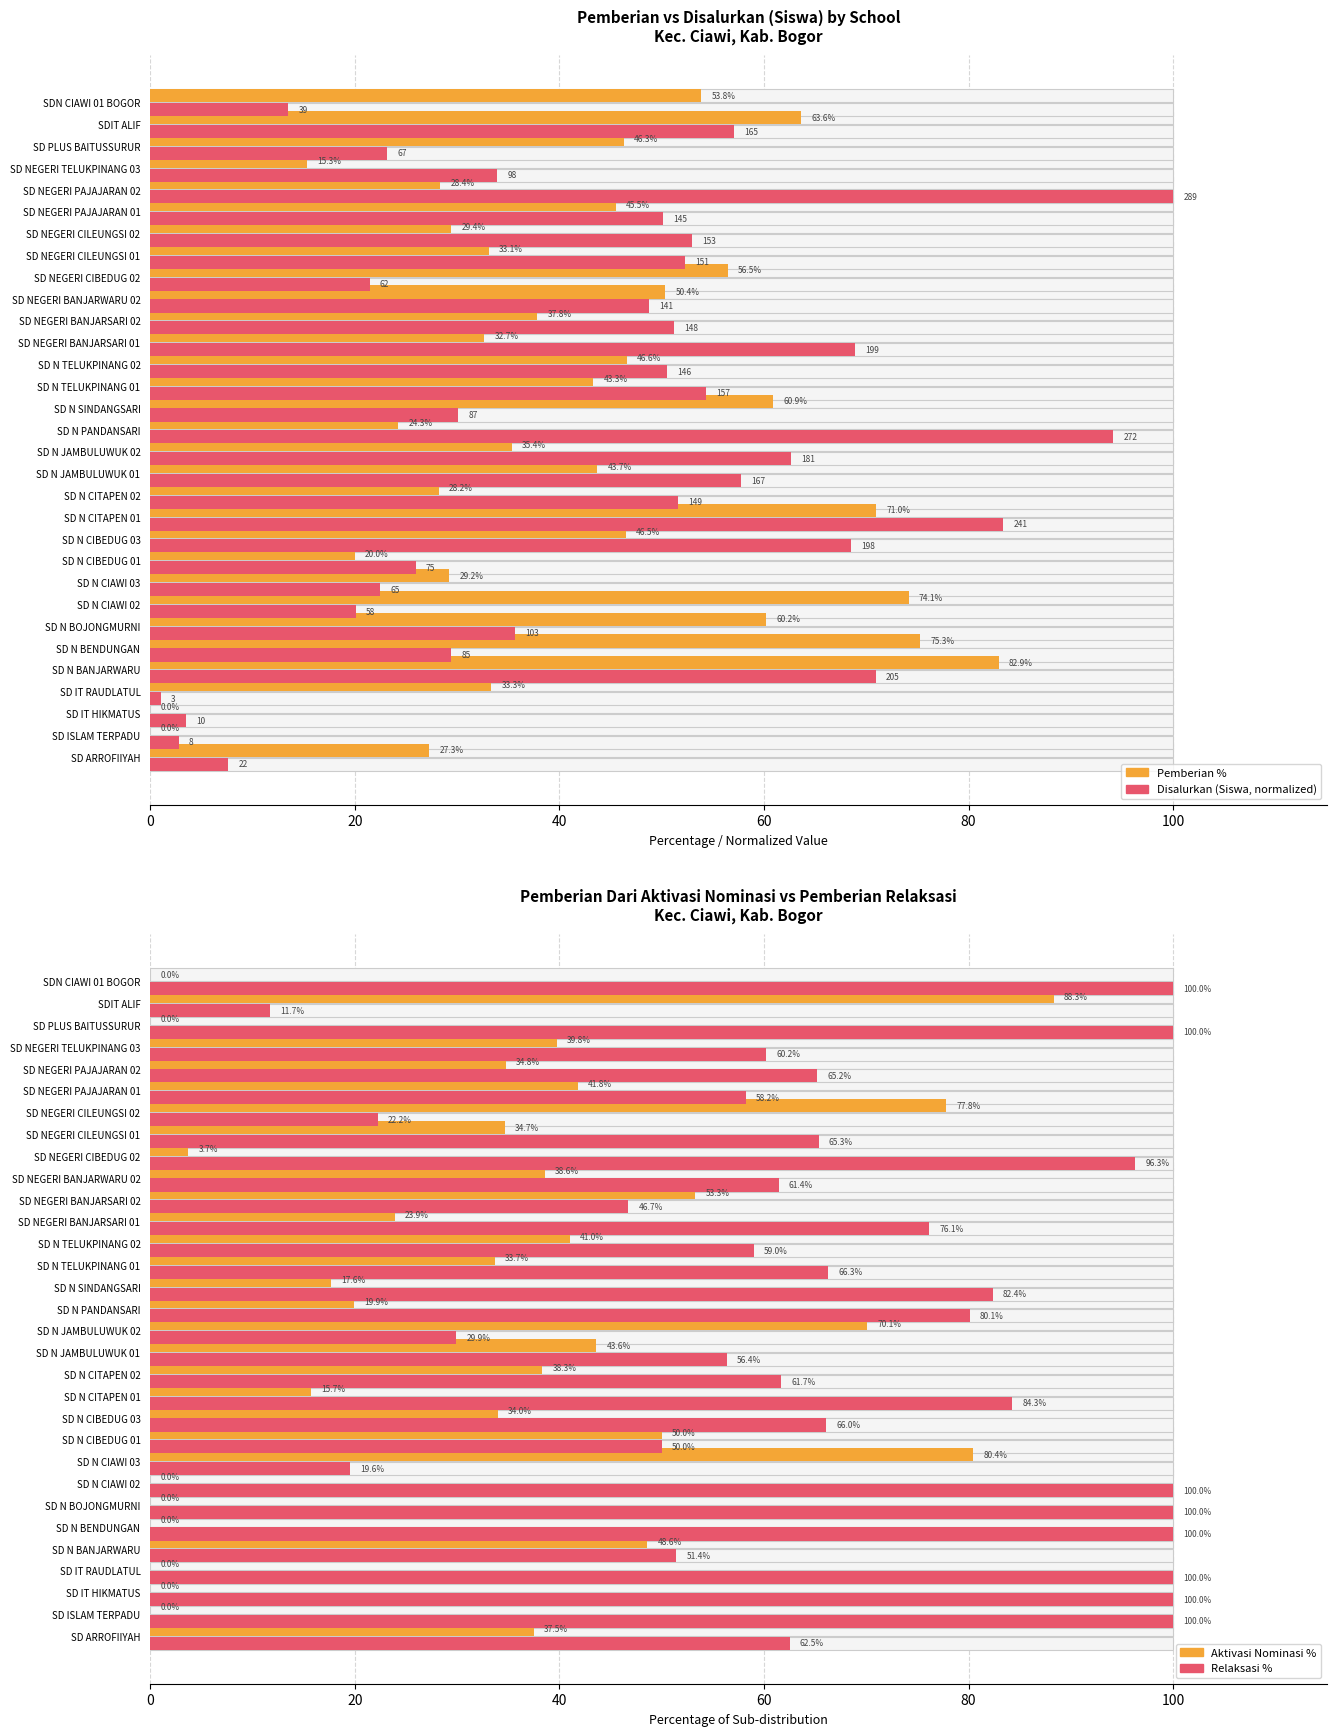

Which series has the largest total across all categories?

Pemberian Relaksasi %